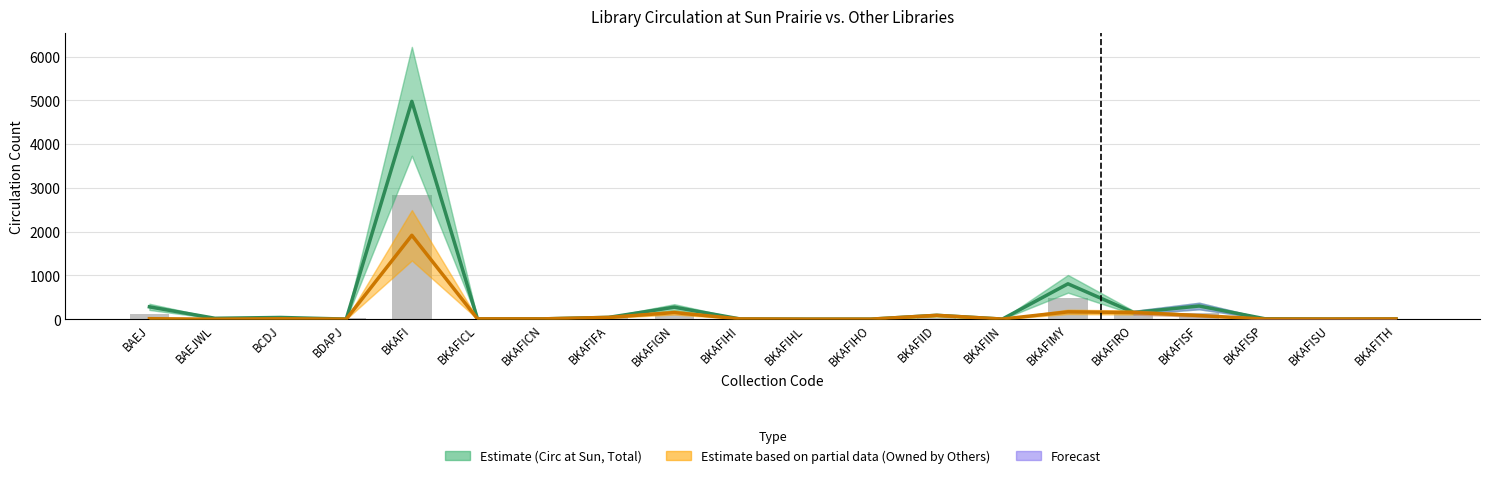

What is the approximate value of Circ at Sun, Items Owned by Others at BCDJ?

9